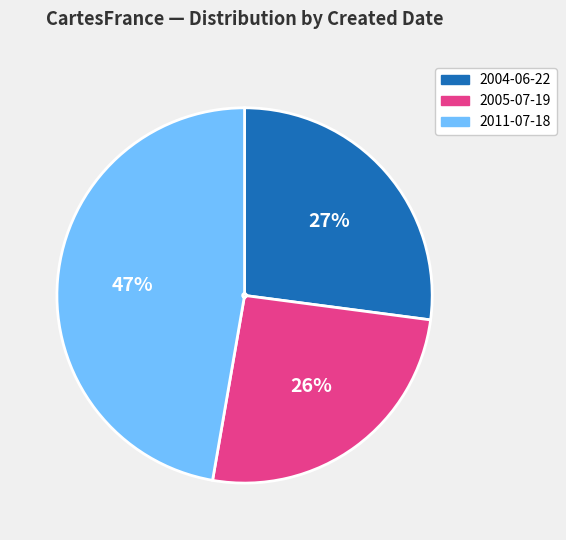

To the nearest percent, what is the combined percentage of 2005-07-19 and 2004-06-22?

53%